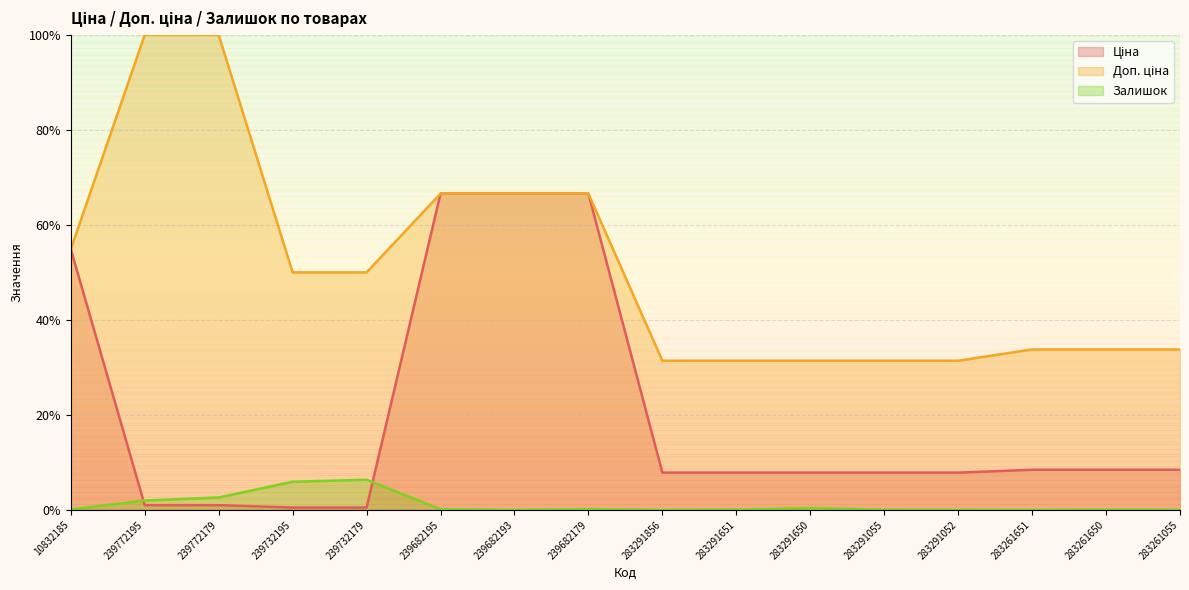

Reading right to left, extract all data points from this chart.

Ціна: 8.4	8.4	8.4	7.9	7.9	7.9	7.9	7.9	66.6	66.6	66.6	0.5	0.5	1.0	1.0	54.9
Доп. ціна: 33.8	33.8	33.8	31.4	31.4	31.4	31.4	31.4	66.6	66.6	66.6	50.0	50.0	100.0	100.0	54.9
Залишок: 0.0	0.1	0.0	0.0	0.0	0.4	0.1	0.0	0.2	0.0	0.1	6.4	5.9	2.6	2.0	0.1